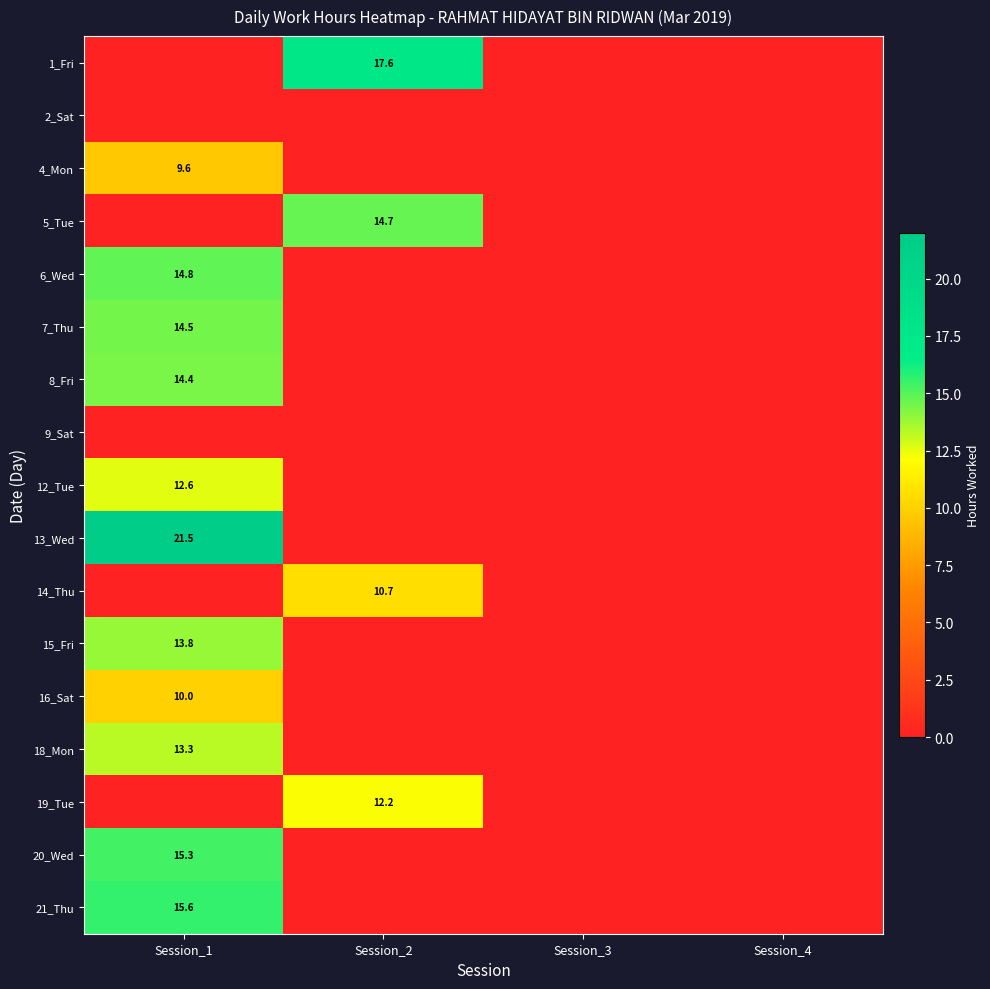

At which category is the sum across all series the highest?

Session_1